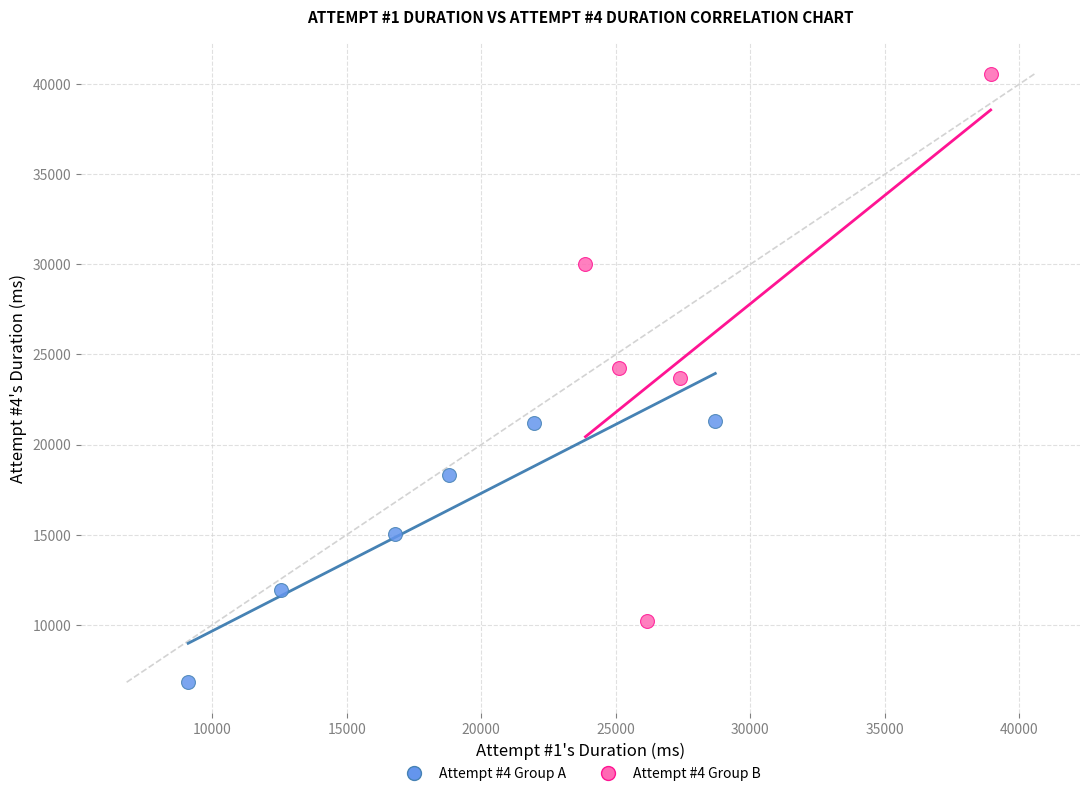

Which series has the widest spread of Y values?

Attempt #4 Group B